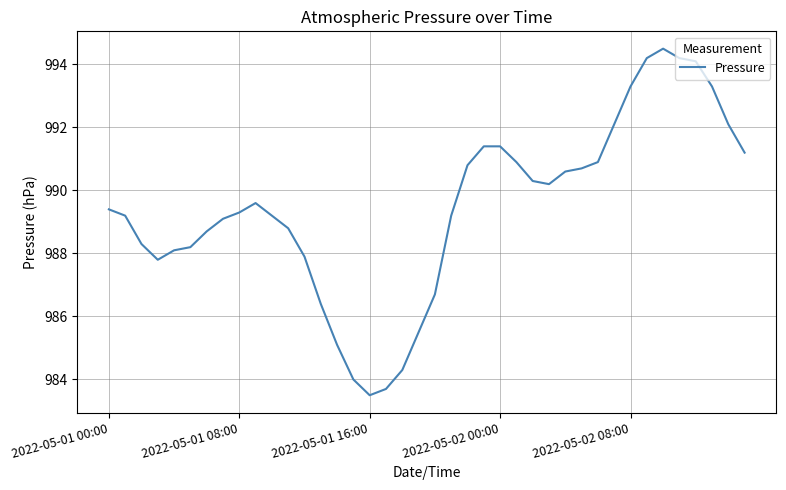

What is the difference between the maximum and minimum values?

11.0